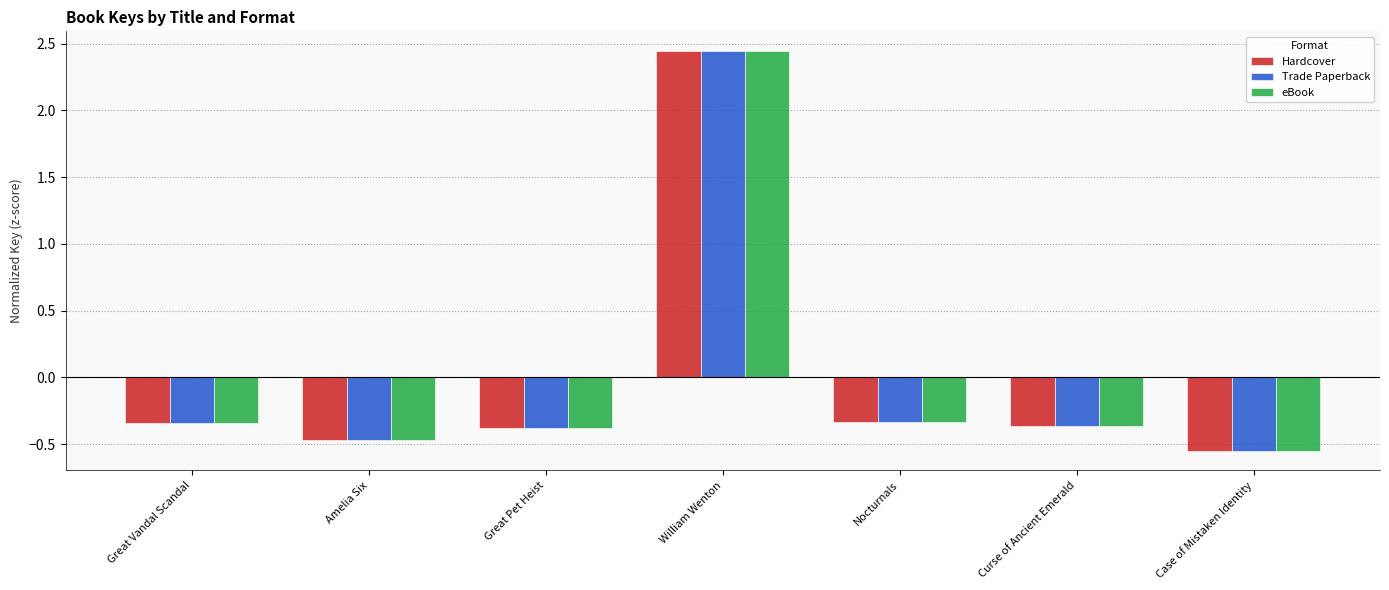

Where does the Hardcover series first go above 0?

William Wenton